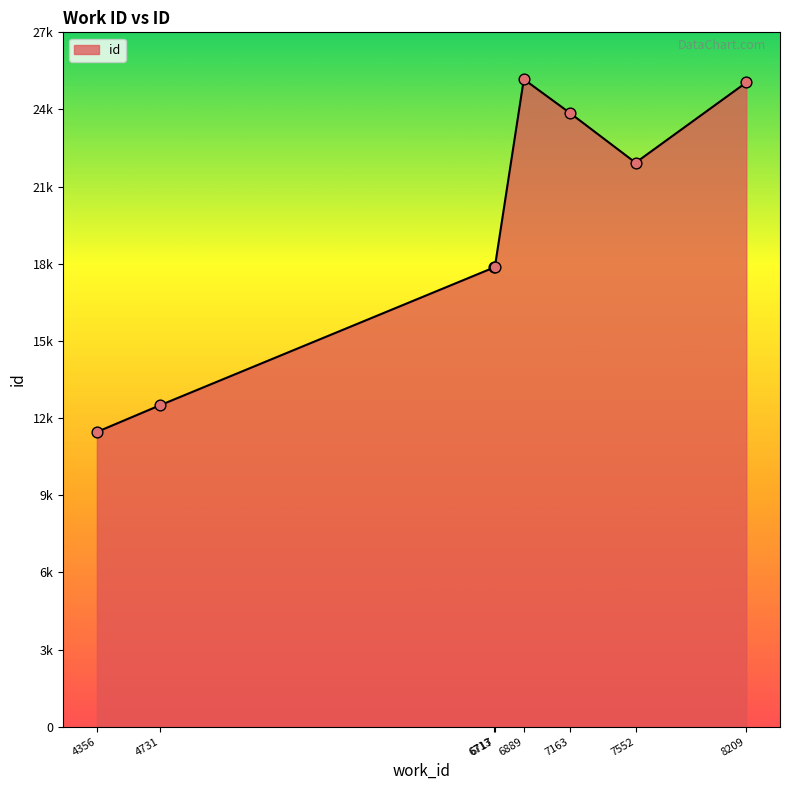

Is this an area chart (filled region under the line)?

Yes